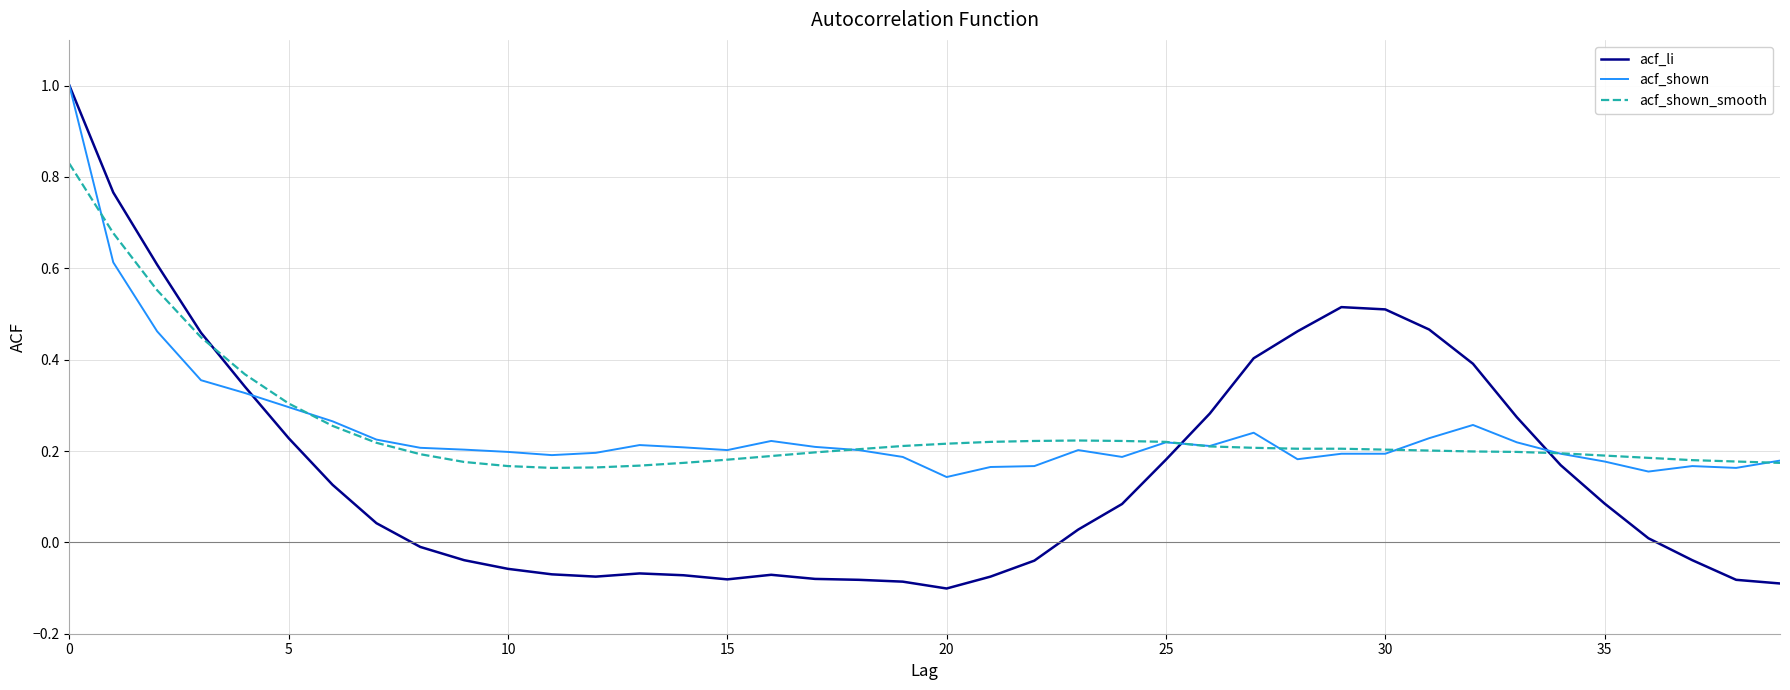

Which series has the largest range (max minus min)?

acf_li